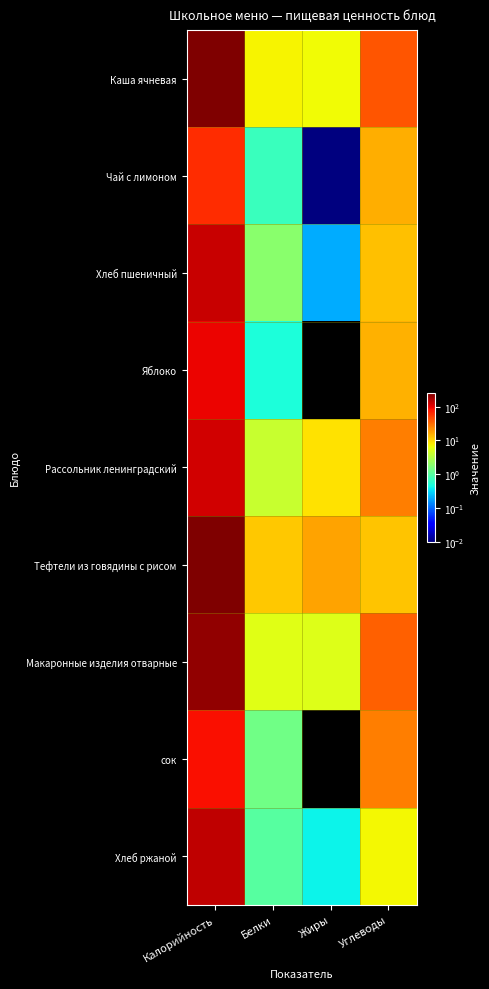

At how many categories does at least one series exceed 167?

1